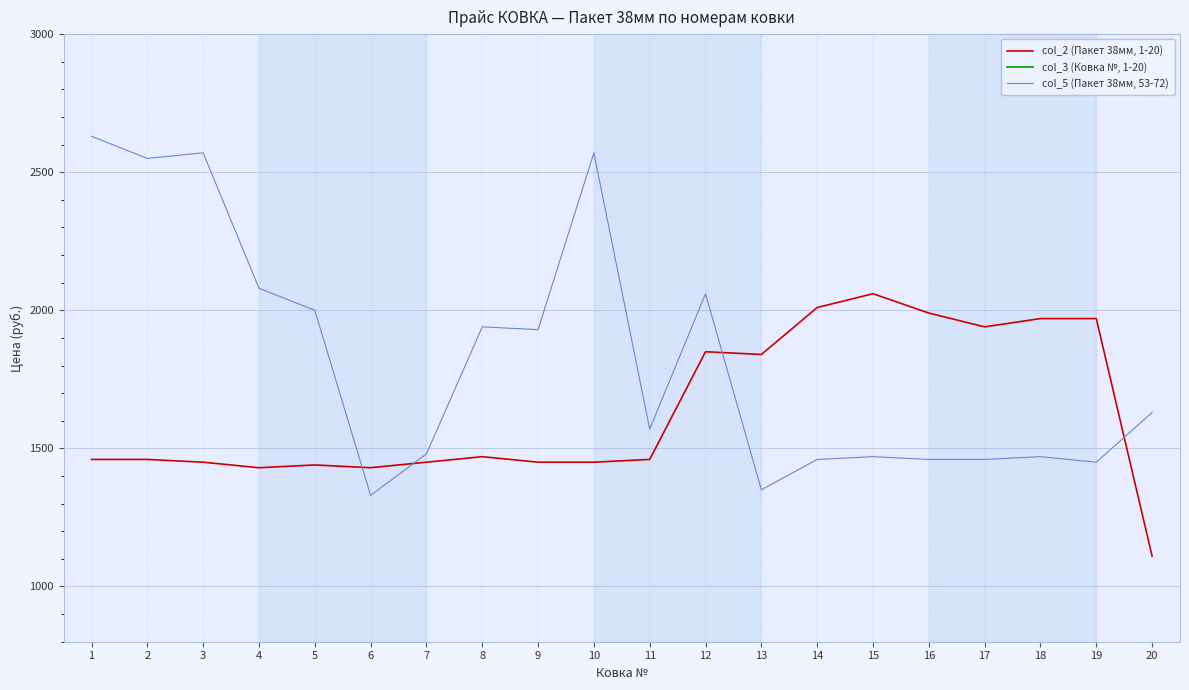

What is the difference between the maximum and second lowest values in the col_5 (Пакет 38мм, 53-72) series?

1280